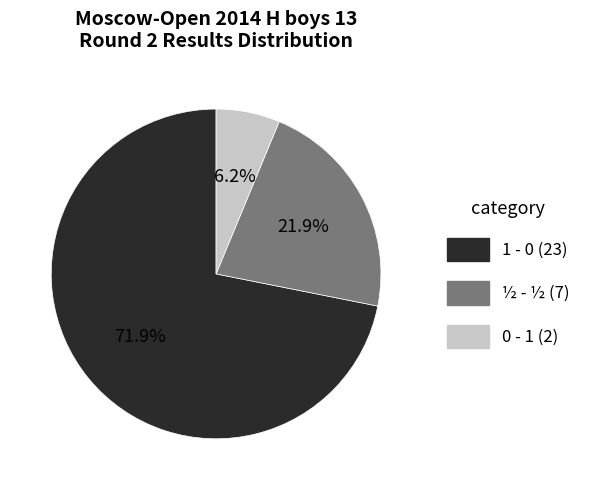

What portion of the pie excludes ½ - ½?

78.1%